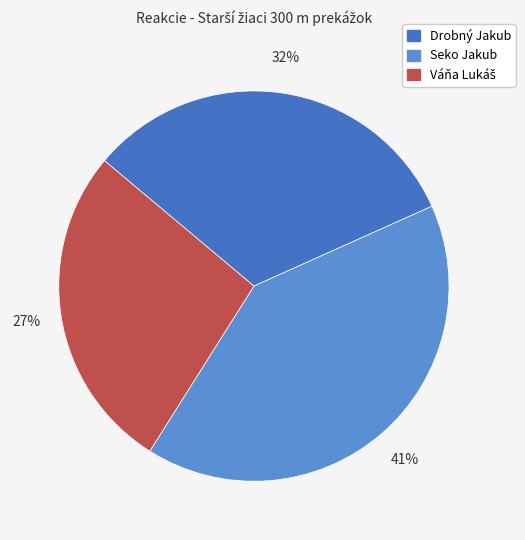

To the nearest percent, what portion does Drobný Jakub represent?

32%